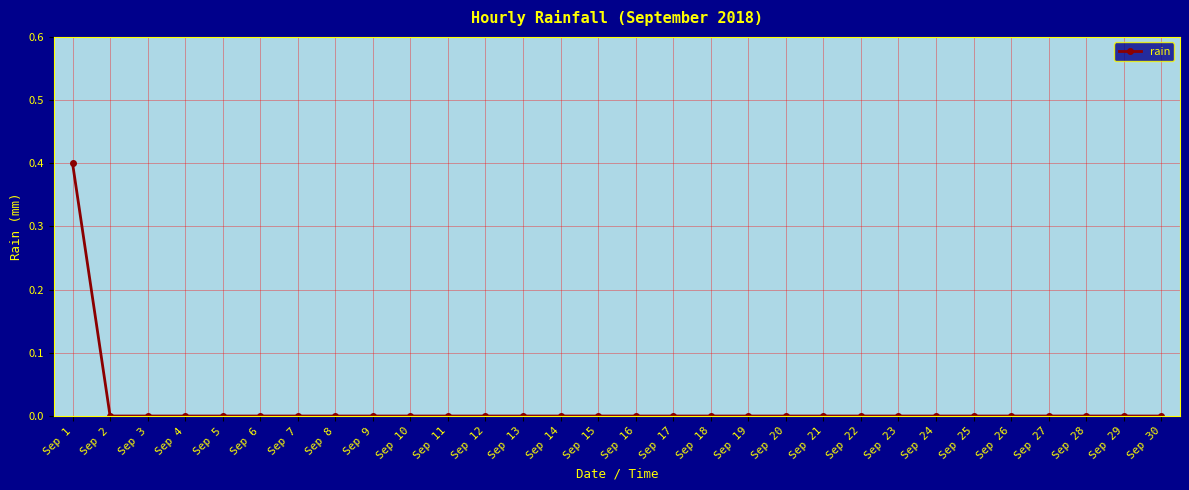

Which category has the highest value across all series?

Sep 1